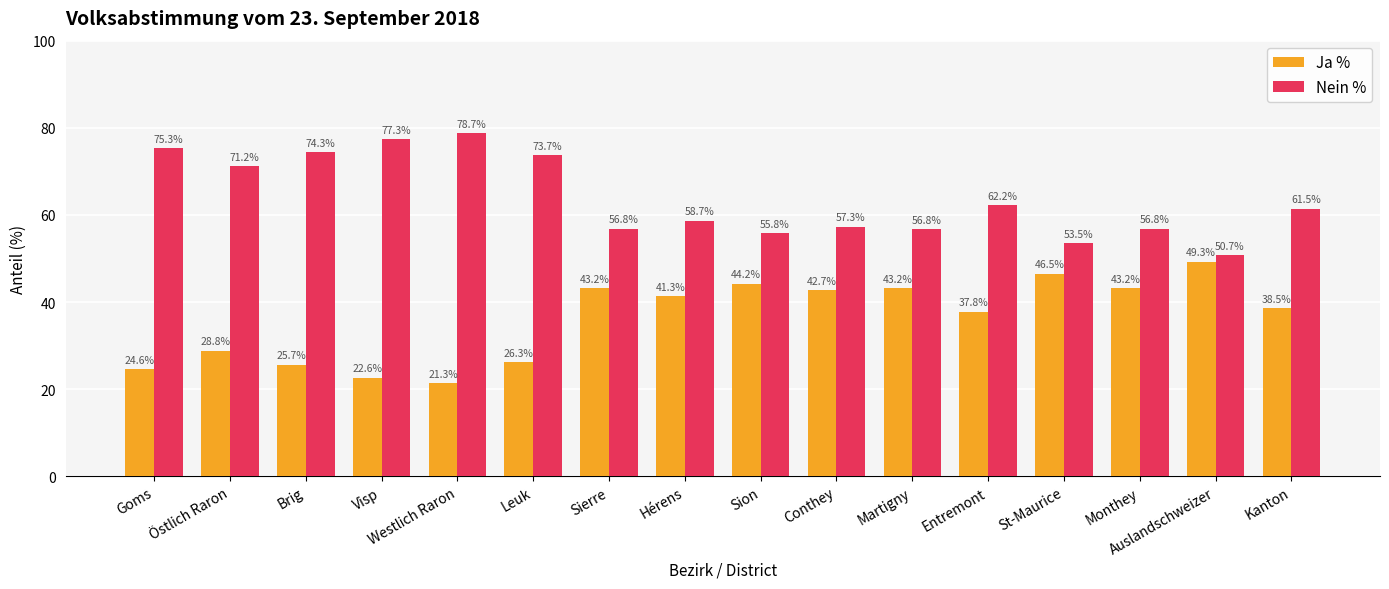

At which label does Ja % first exceed 41?

Sierre